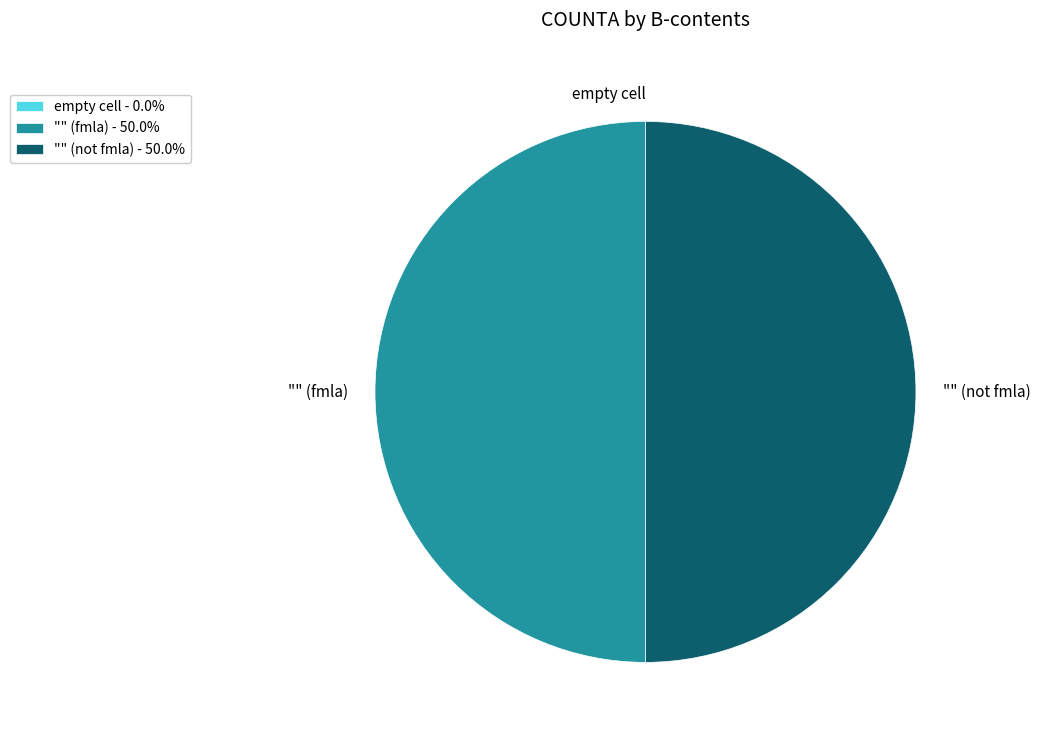

Is it true that "" (fmla) is 50% of the pie?

True